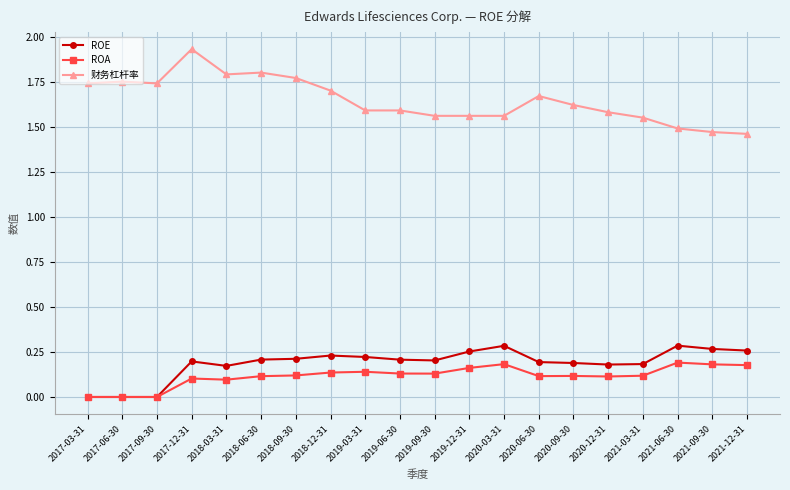

What position from the left is 2017-03-31?

1